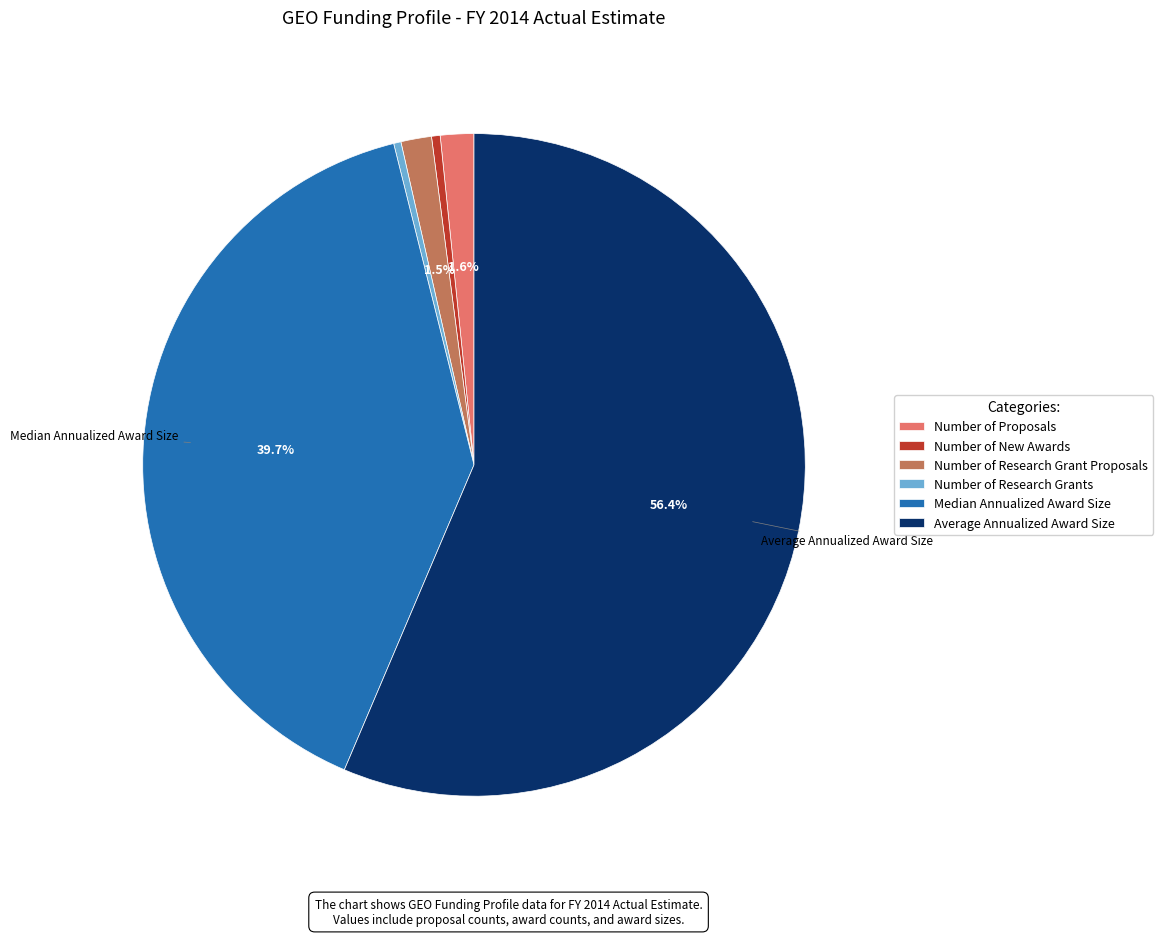

Is there any slice that represents more than half of the pie?

Yes